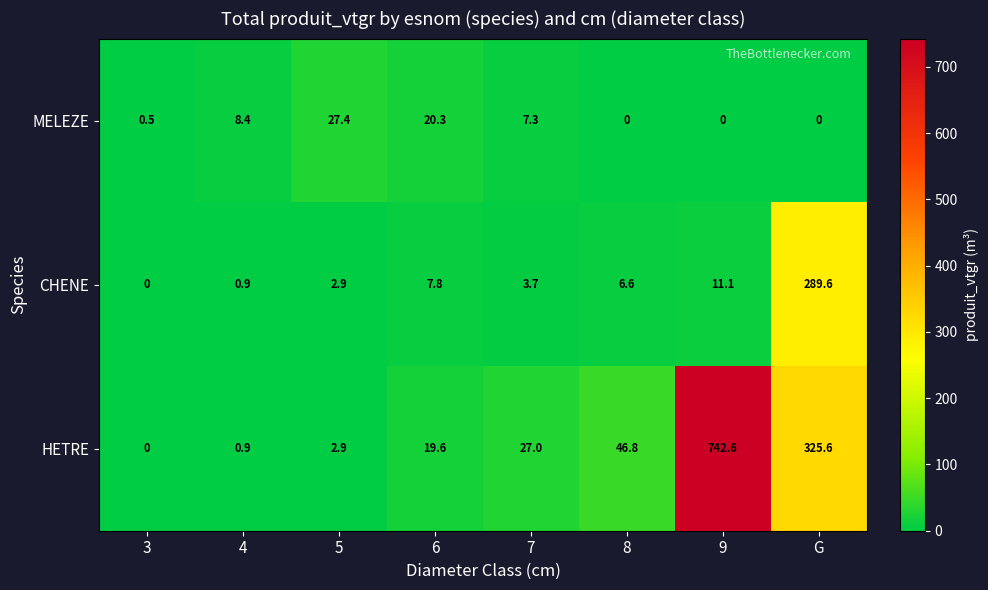

Which series changed the most between 3 and 5?

MELEZE